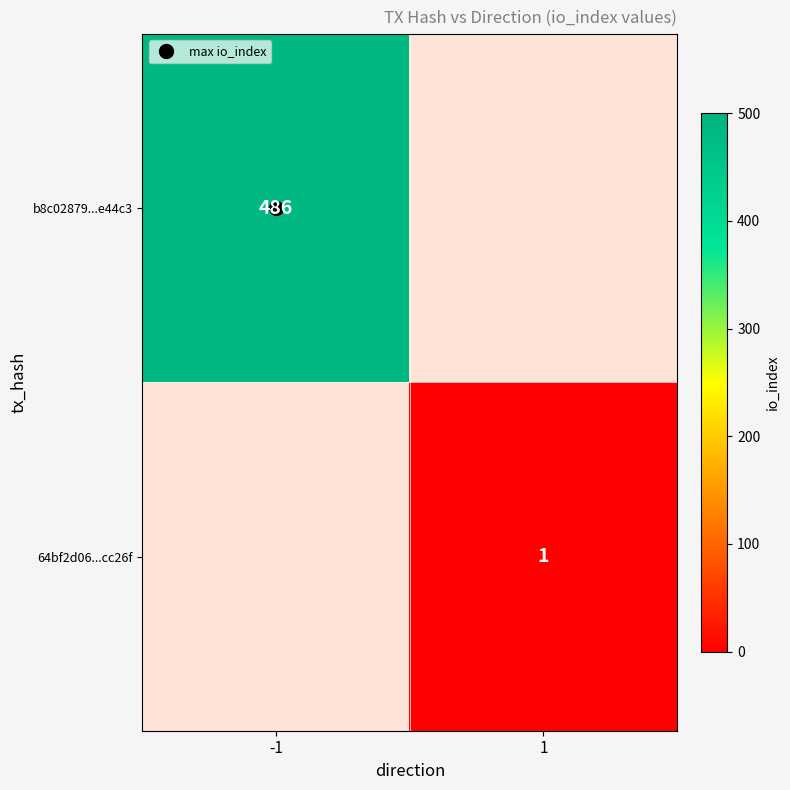

Count the 64bf2d06...cc26f values in the range 0 to 1.

2